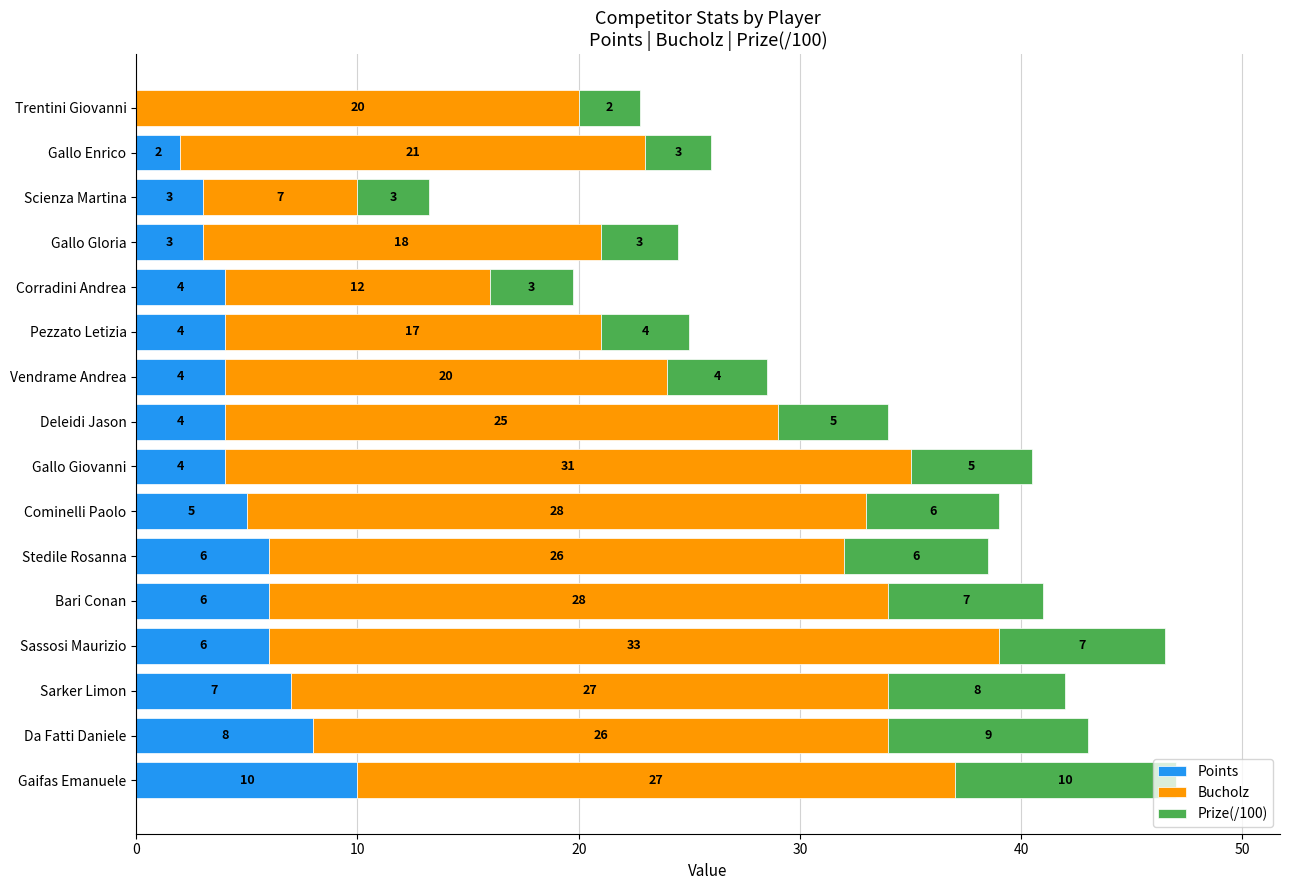

What is the sum of the Points values at Gallo Giovanni and Bari Conan?

10.0